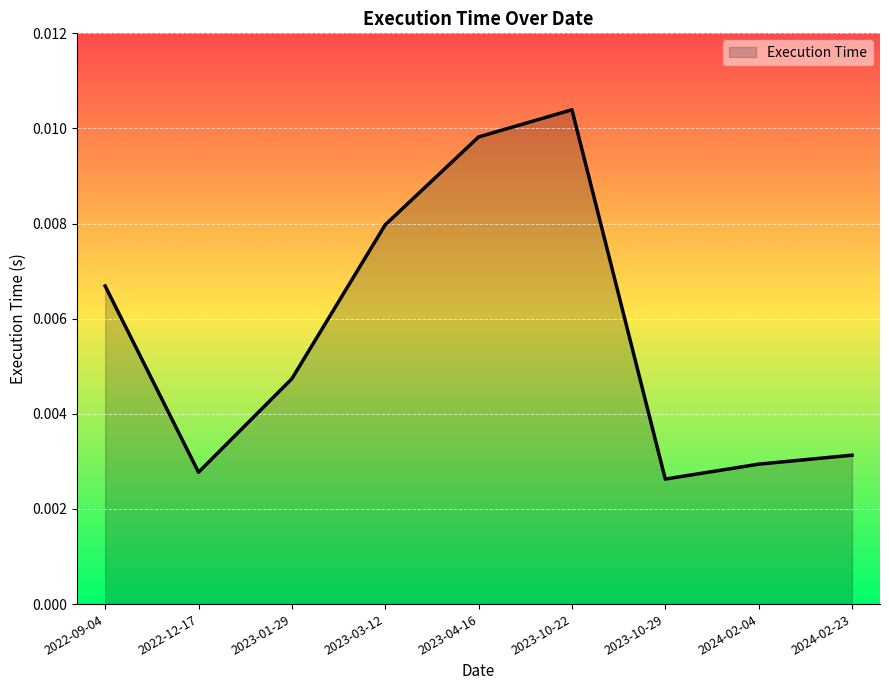

What position from the right is 2023-04-16?

5